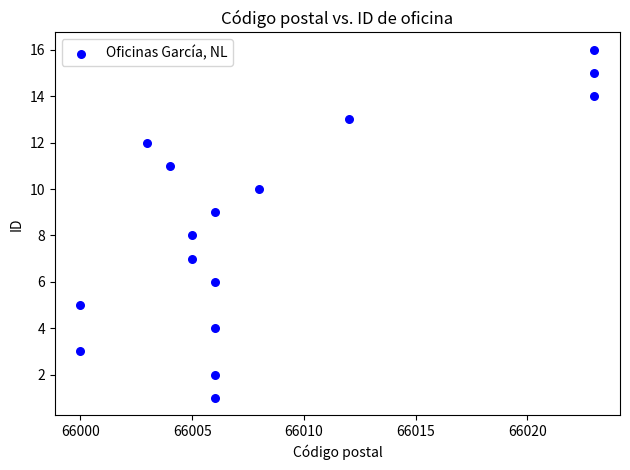

What is the range of Y values (max minus min)?

15